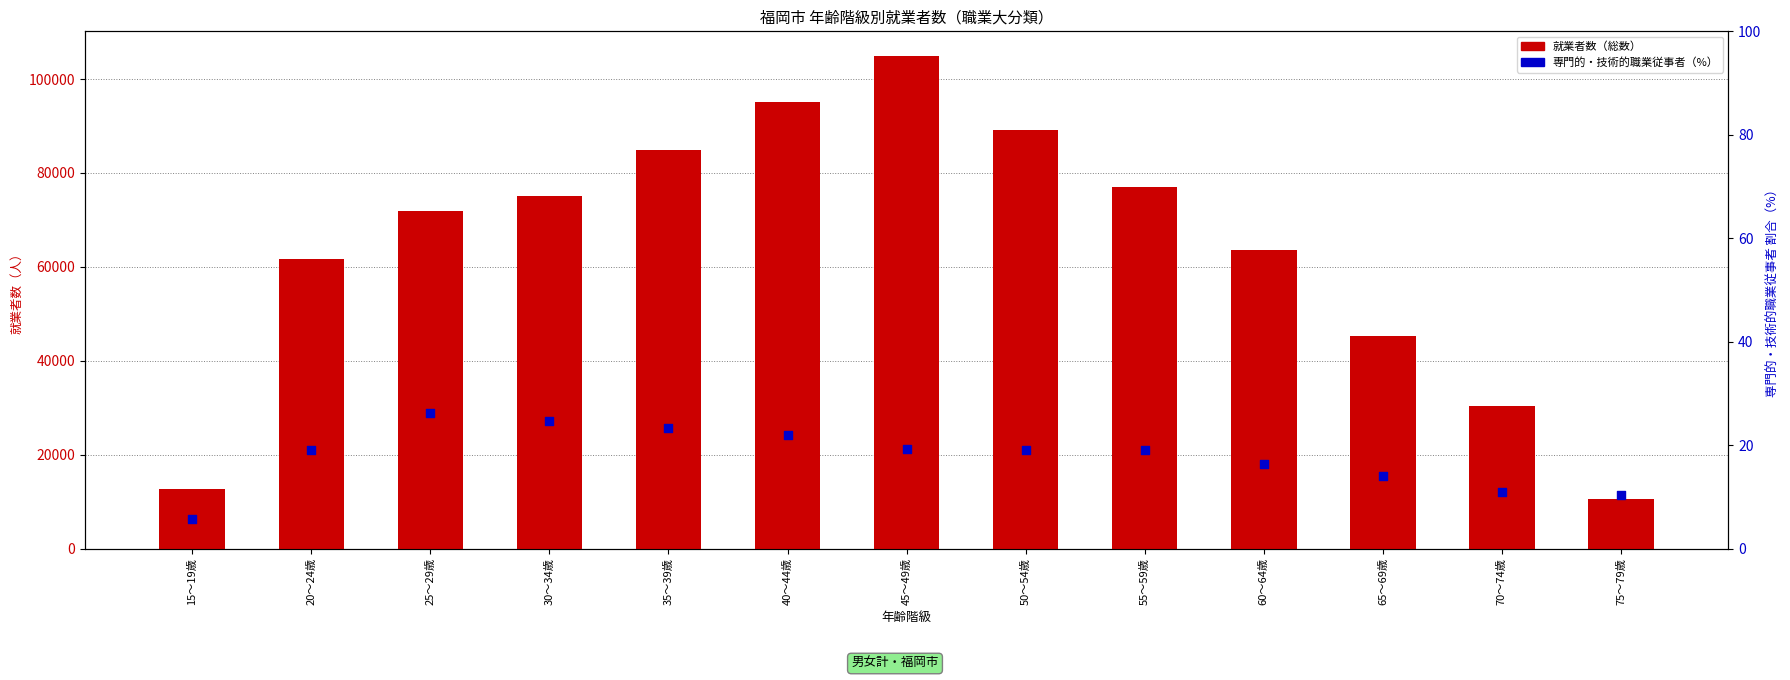

At how many categories does at least one series exceed 47989?

9